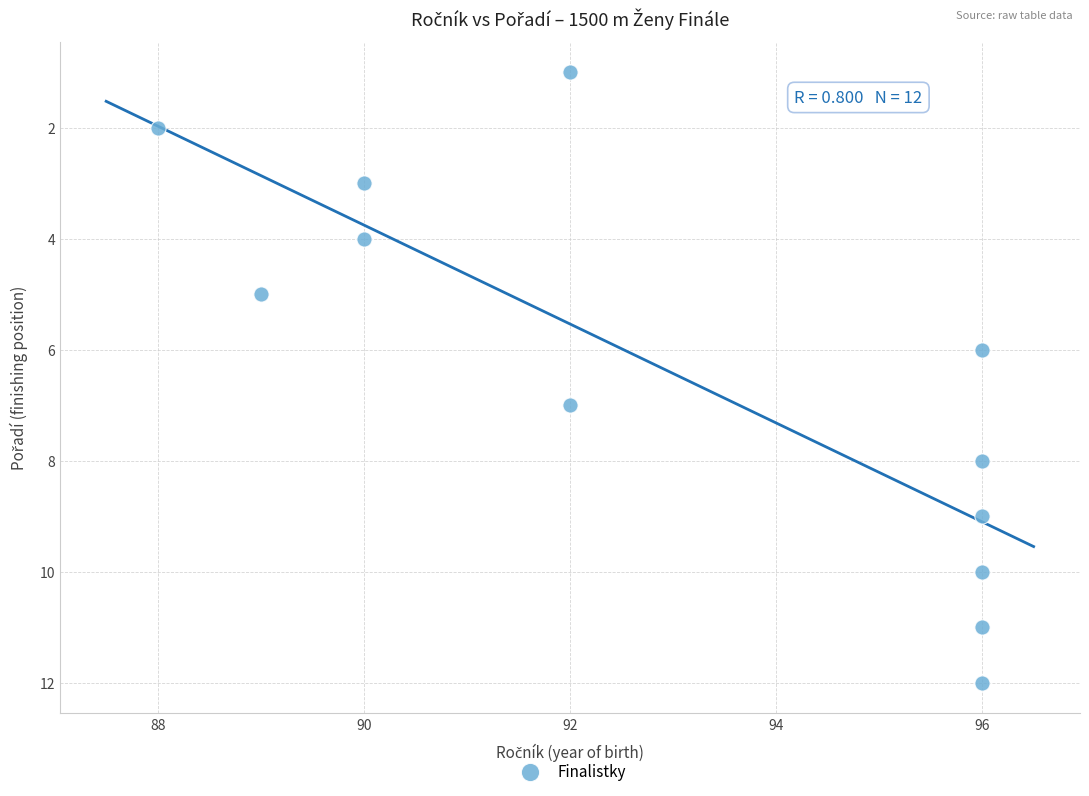

What is the range of Y values (max minus min)?

11